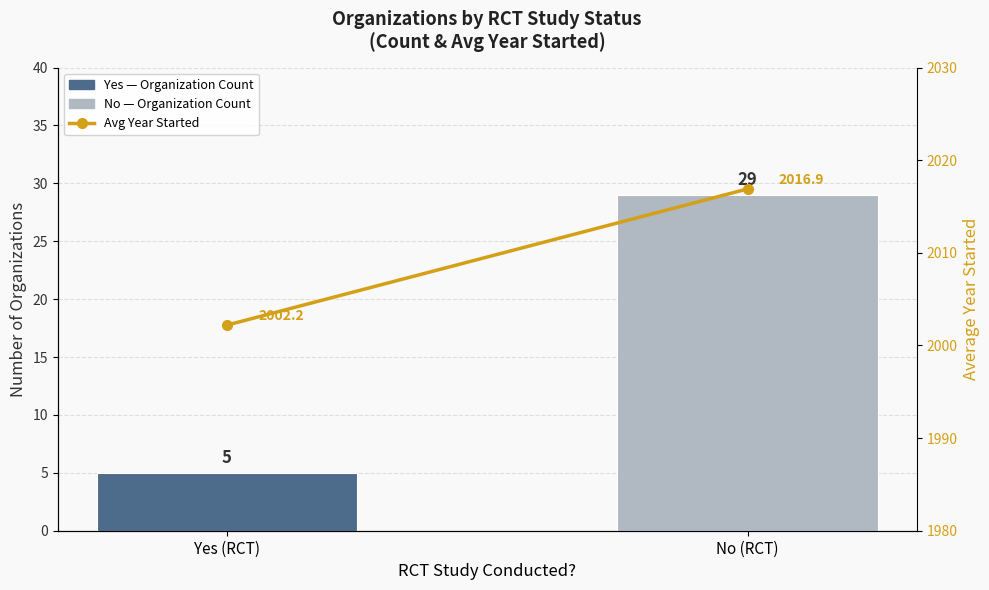

Which has a higher value, No (RCT) or Yes (RCT)?

No (RCT)